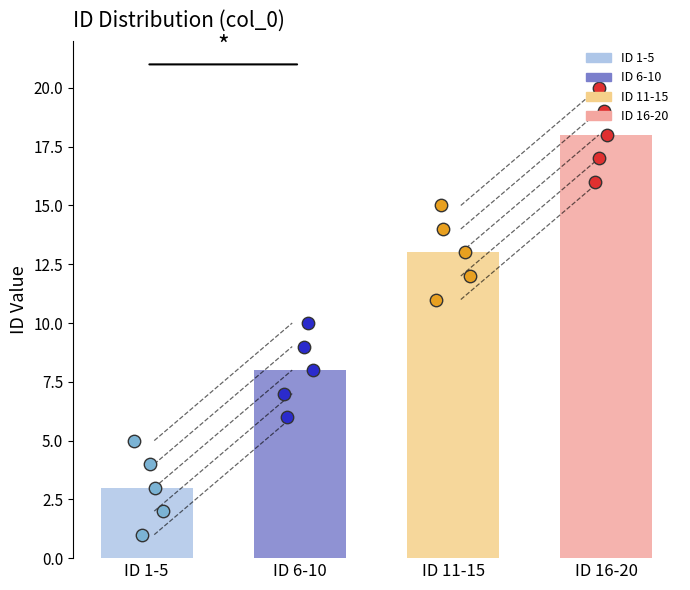

What is the change in value from 8 to 13?

+5